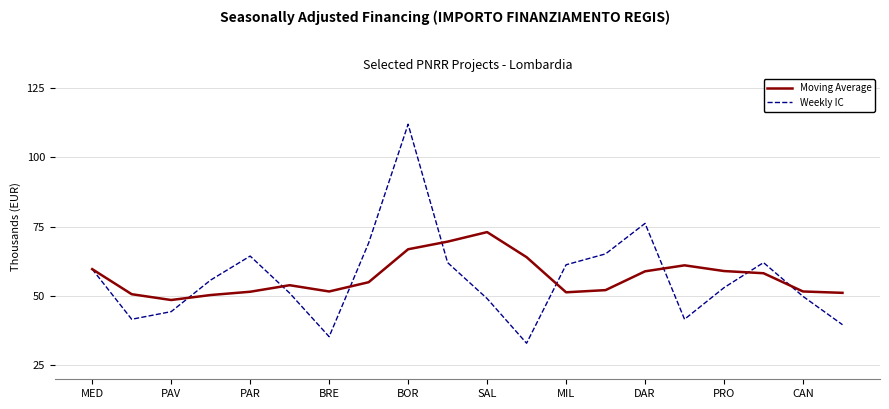

List the series in order of their peak value, lowest first.

Moving Average, Weekly IC